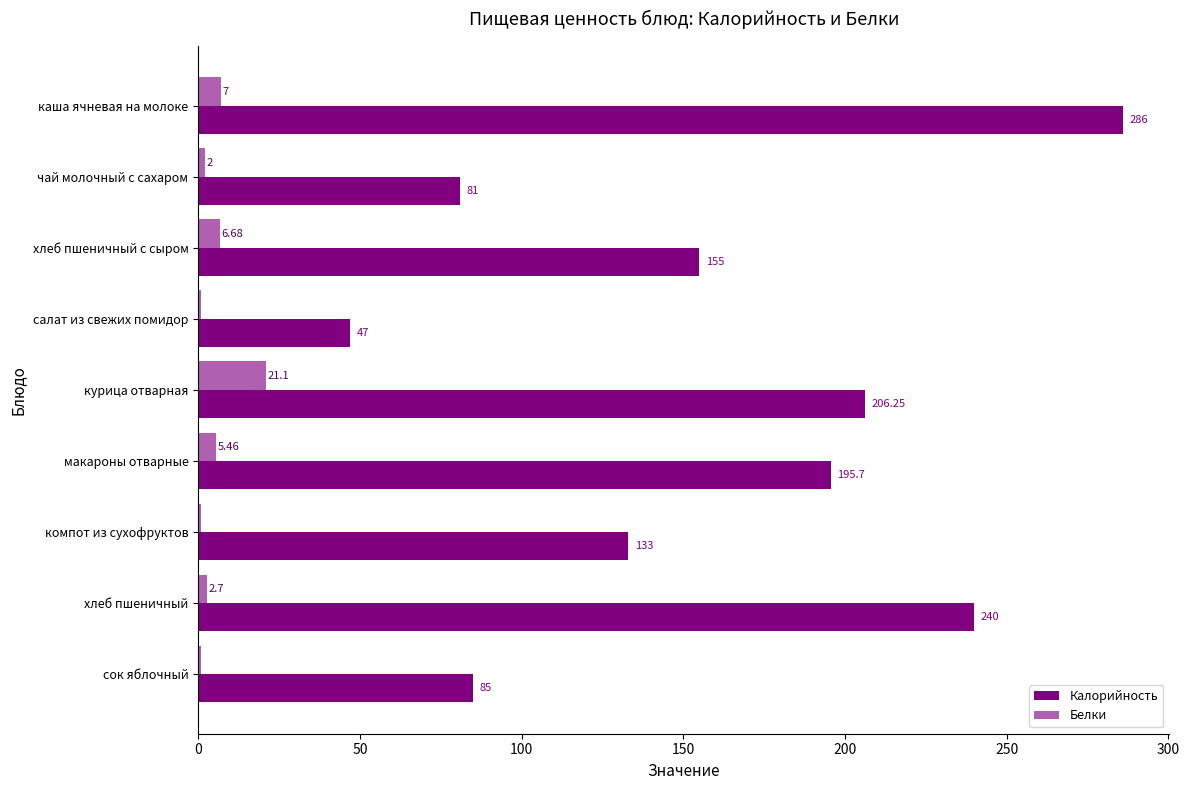

What is the difference between the second highest and minimum values in the Калорийность series?

193.0